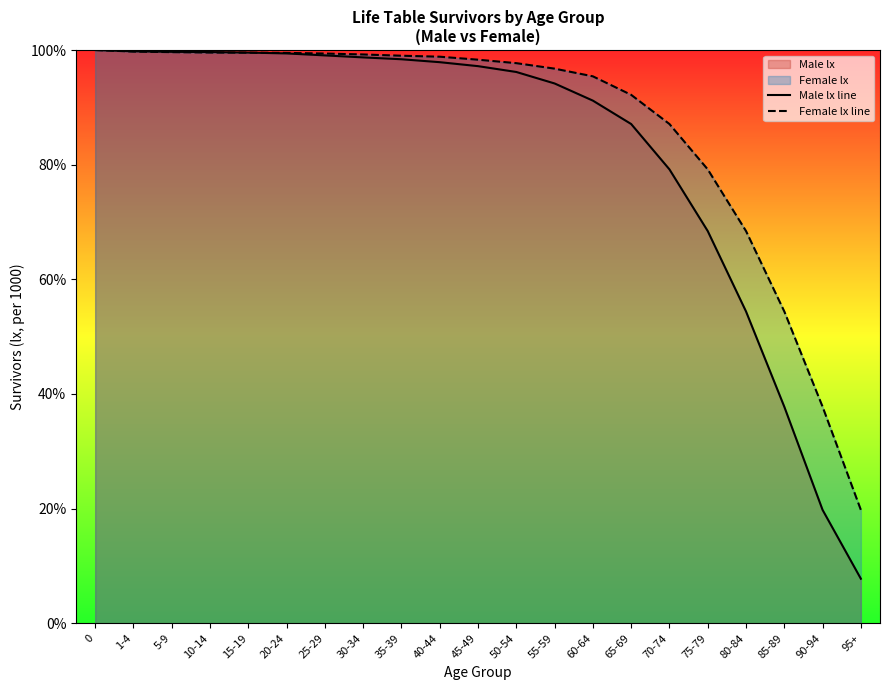

What is the difference between the highest and lowest values at 20-24?

0.1